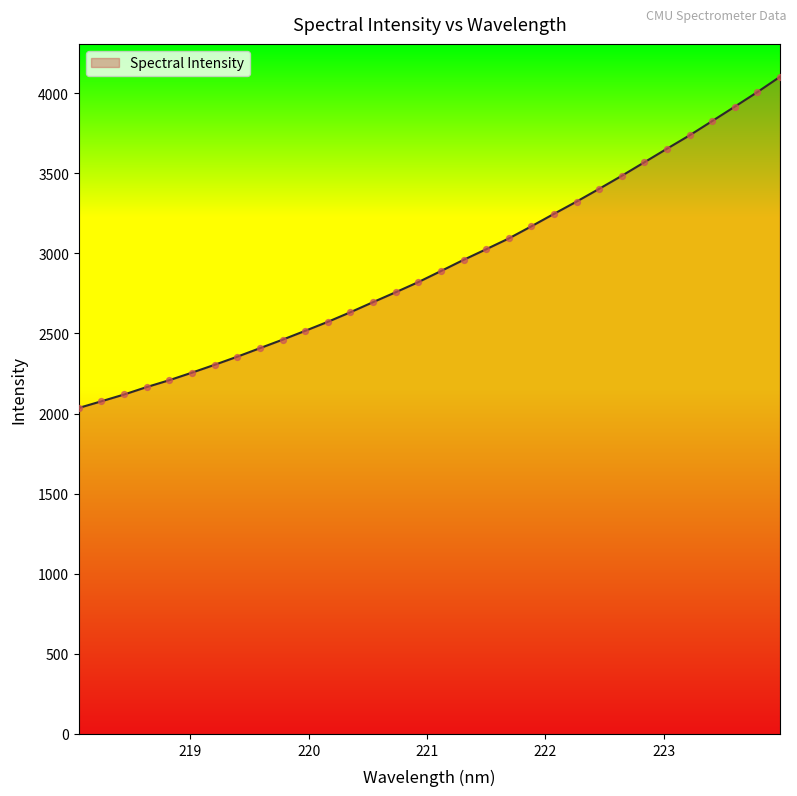

What is the maximum value shown in the chart?

4101.8